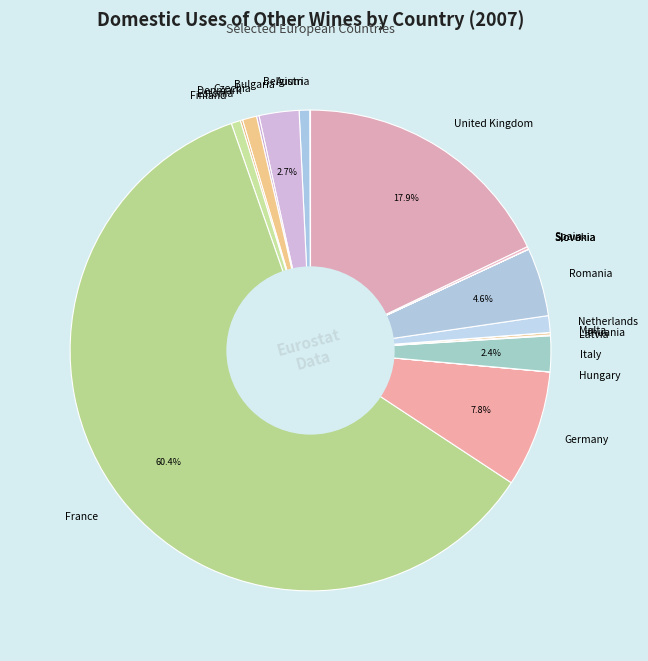

Is the sum of Germany and France greater than half?

Yes